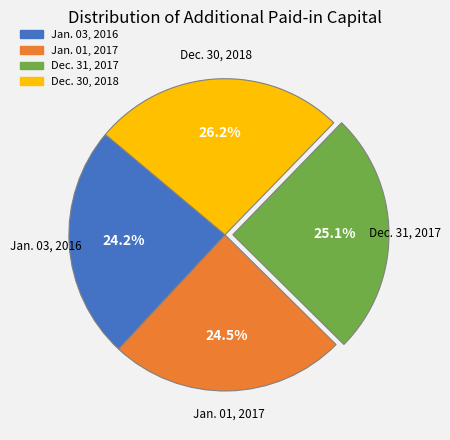

Which slice is the largest?

Dec. 30, 2018